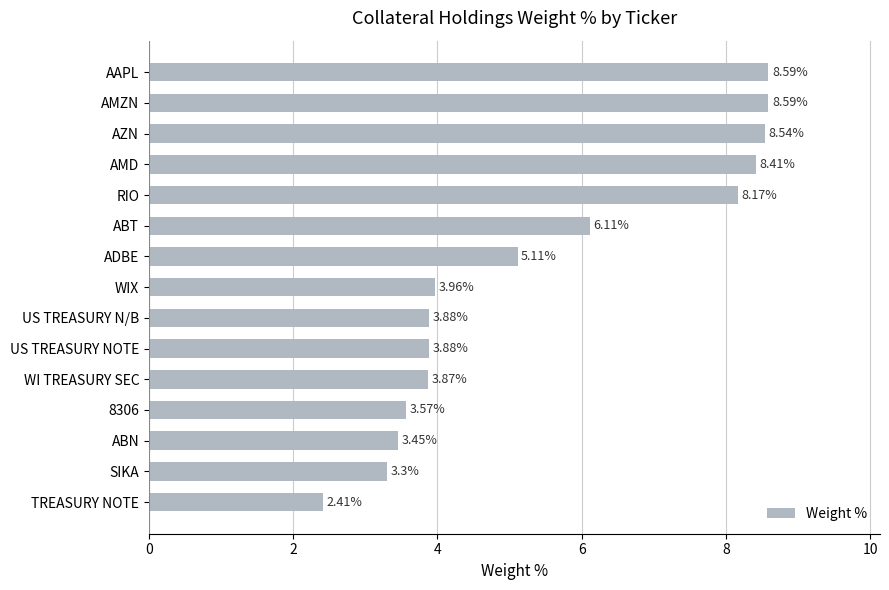

What is the difference between the maximum and second lowest values?

5.3